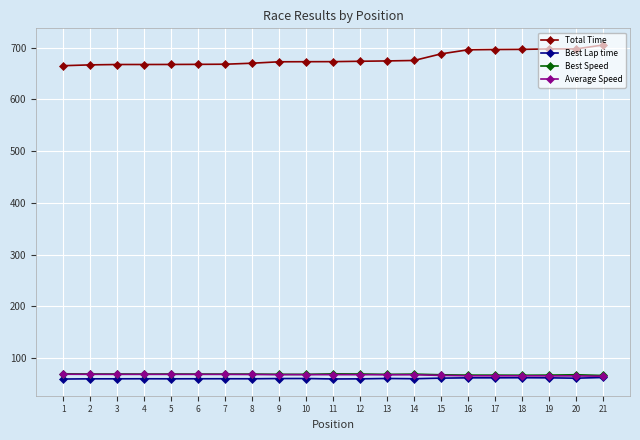

True or false: Total Time and Best Lap time intersect in this chart.

False